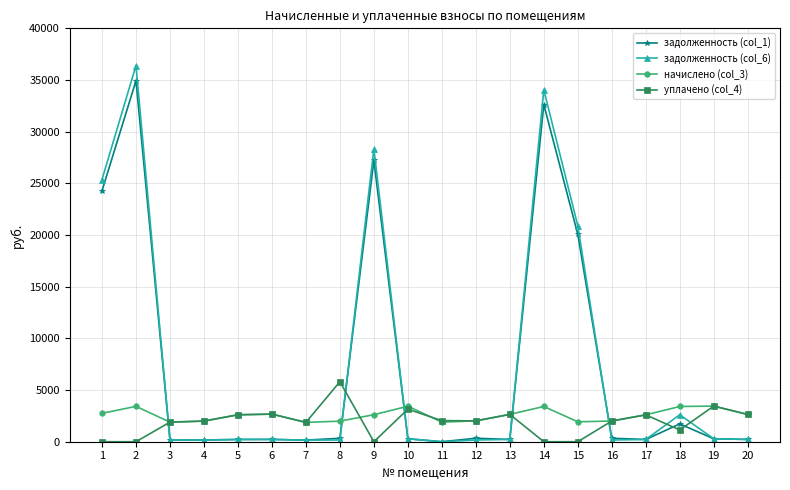

At which category does the chart reach its peak across all series?

2